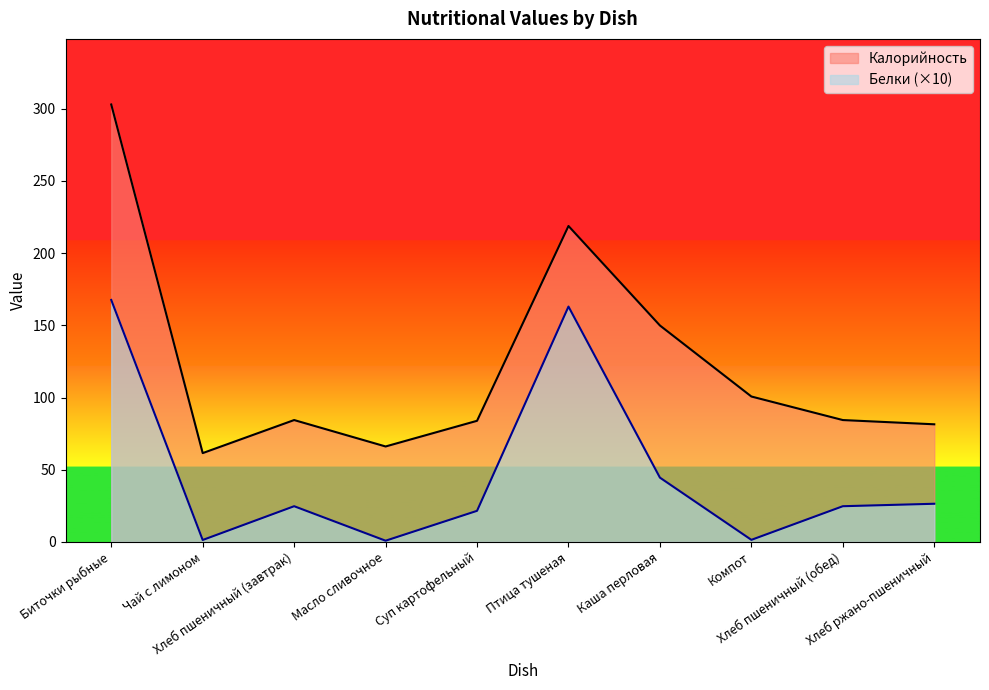

Between Биточки рыбные and Хлеб ржано-пшеничный, which is larger?

Биточки рыбные